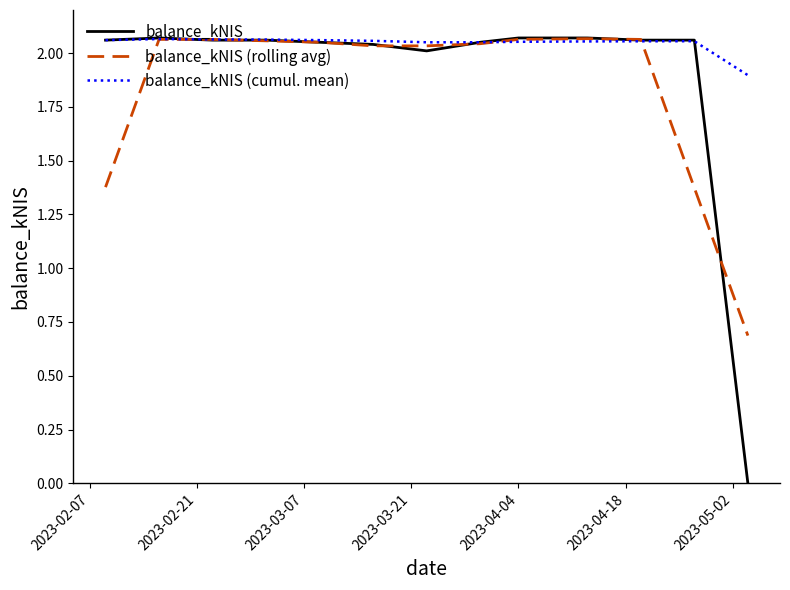

Which series has the largest range (max minus min)?

balance_kNIS